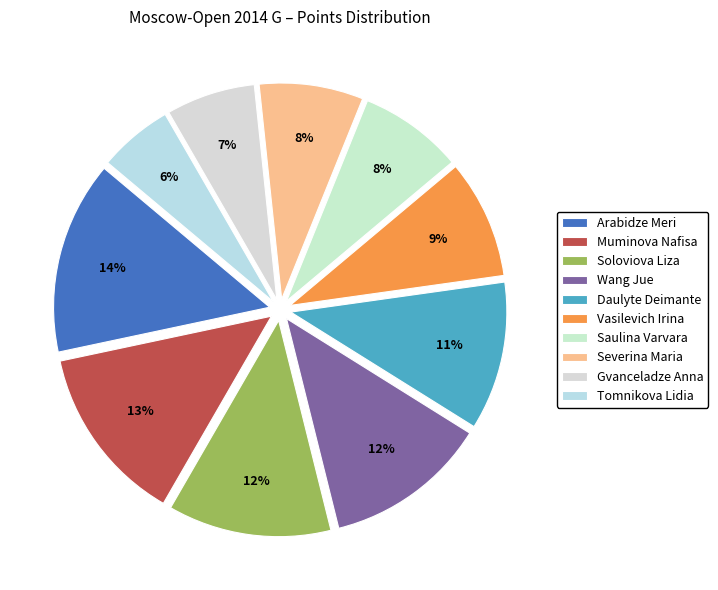

What percentage is NOT represented by Saulina Varvara?

92.2%